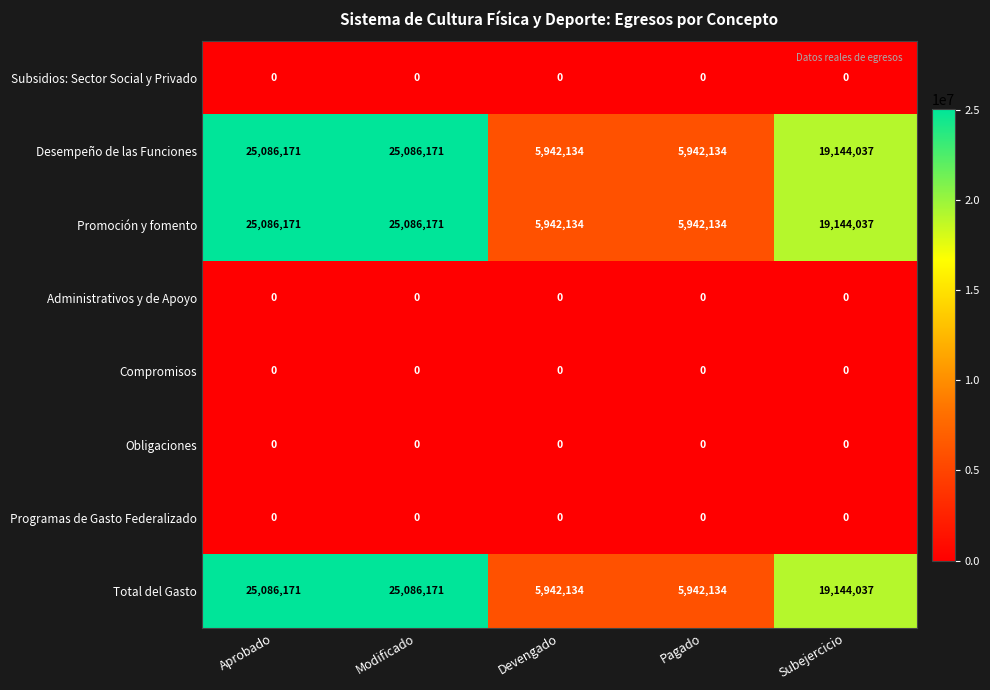

Count the Desempeño de las Funciones values in the range 5942134 to 25086171.

5